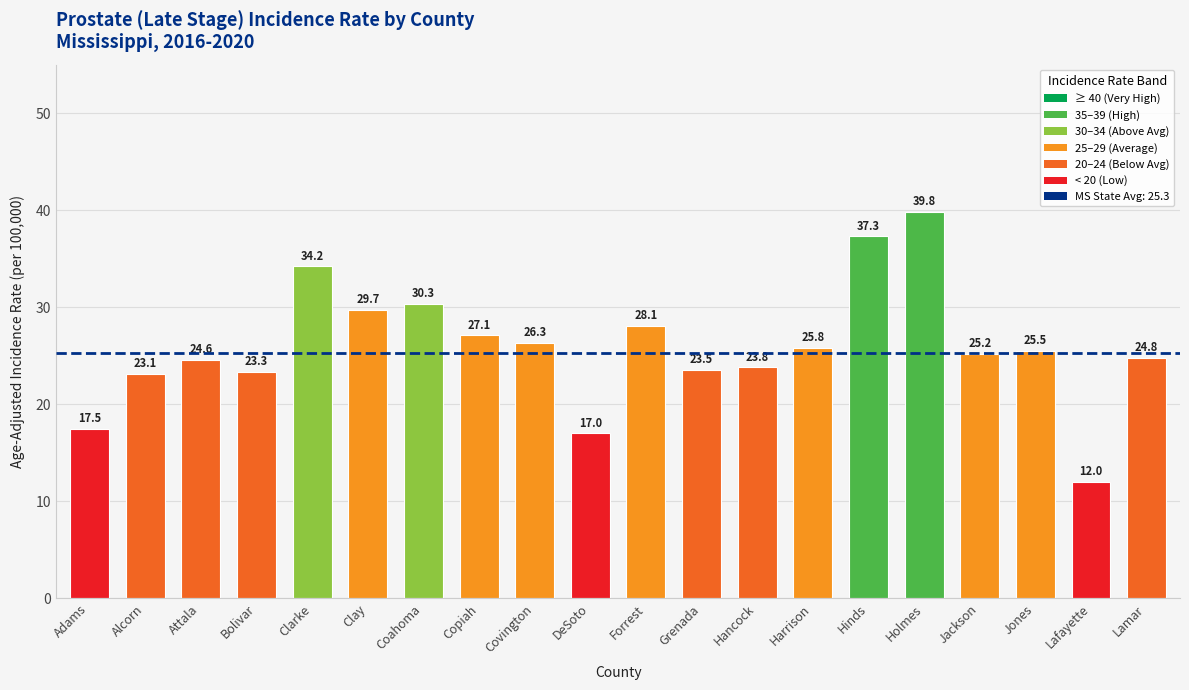

What is the maximum value shown in the chart?

39.8